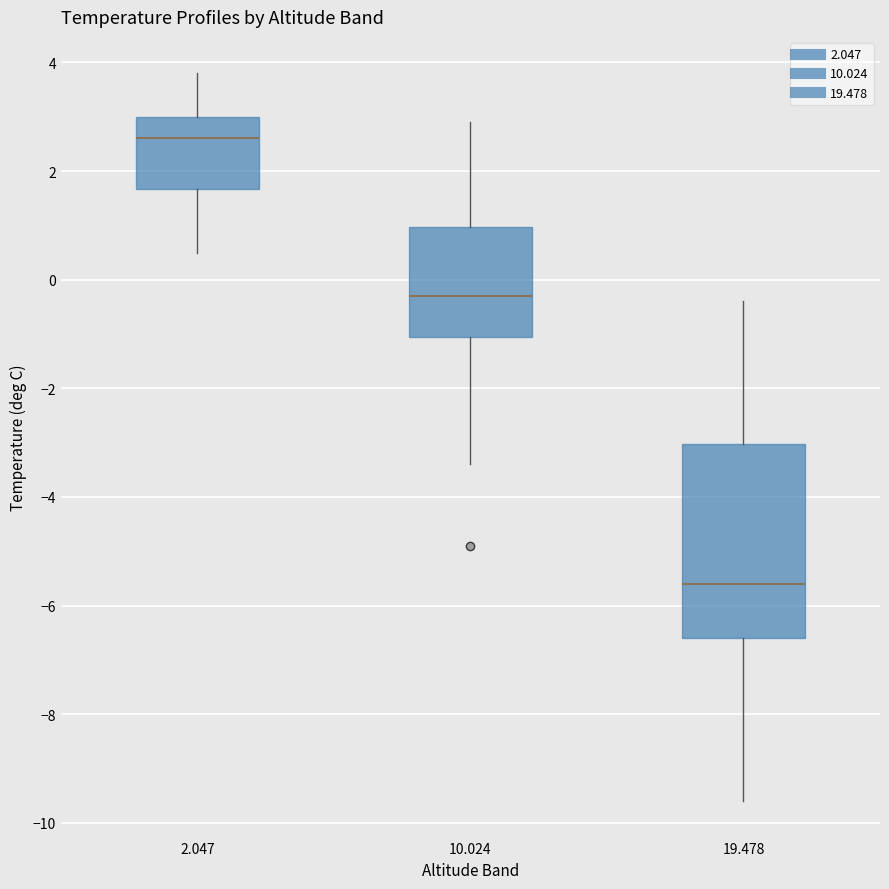

Reading left to right, read every box against the y-axis: the position of its median line, the range the box covers, and the ends of its whiskers. The values are not printed on the chart, so give them approximately, as read against the axis.

2.047: median 2.6, box 1.6 to 3.0, whiskers 0.6 to 3.8
10.024: median -0.2, box -1.0 to 1.0, whiskers -3.4 to 3.0
19.478: median -5.6, box -6.6 to -3.0, whiskers -9.6 to -0.4